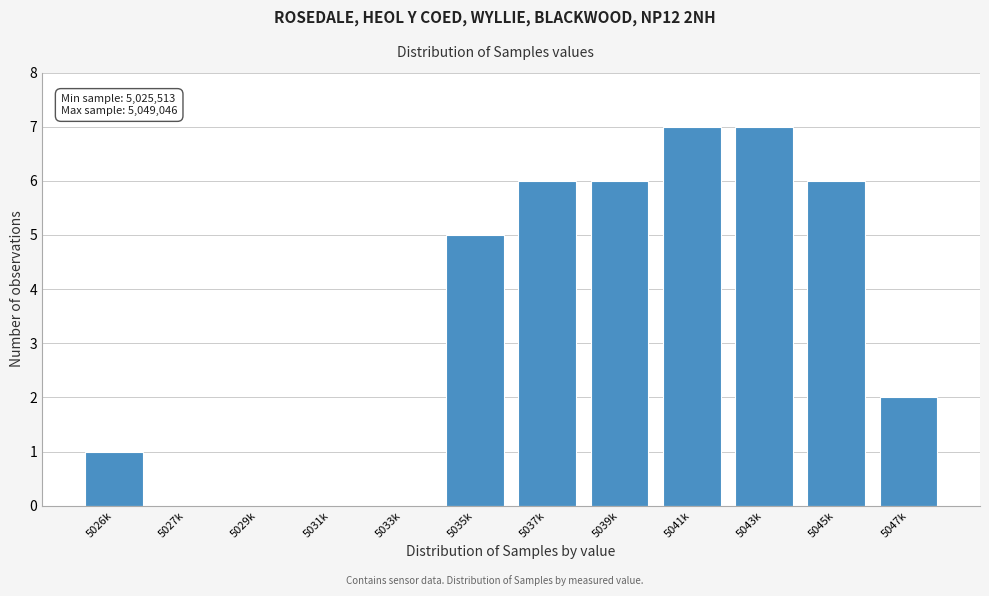

Reading left to right, extract all data points from this chart.

5026k=1	5027k=0	5029k=0	5031k=0	5033k=0	5035k=5	5037k=6	5039k=6	5041k=7	5043k=7	5045k=6	5047k=2